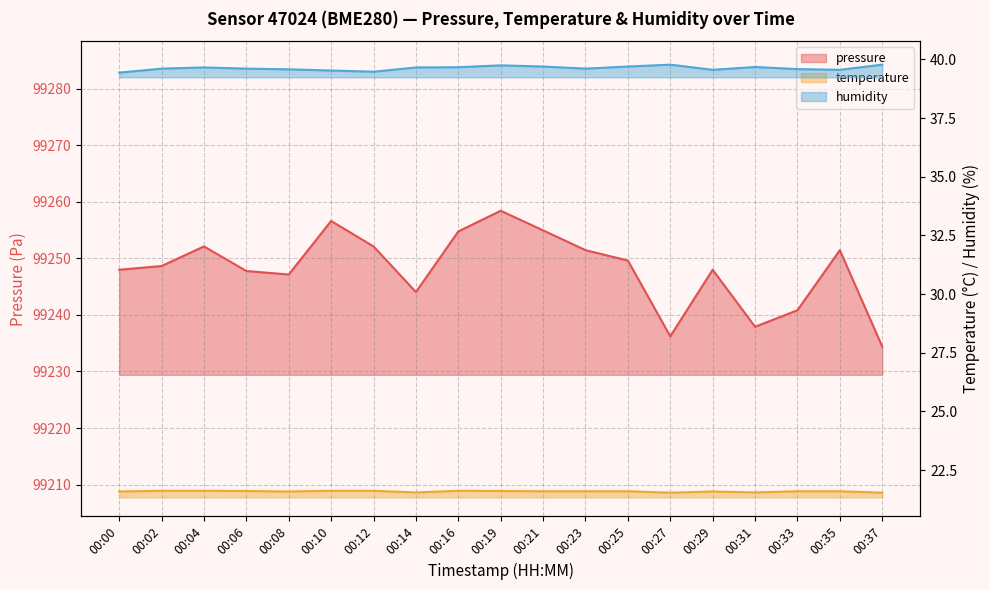

The humidity series shows 19.2 at 00:14. True or false?

False